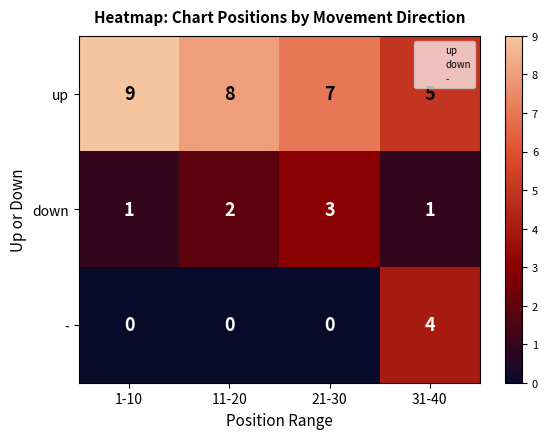

What is the maximum value shown in the chart?

9